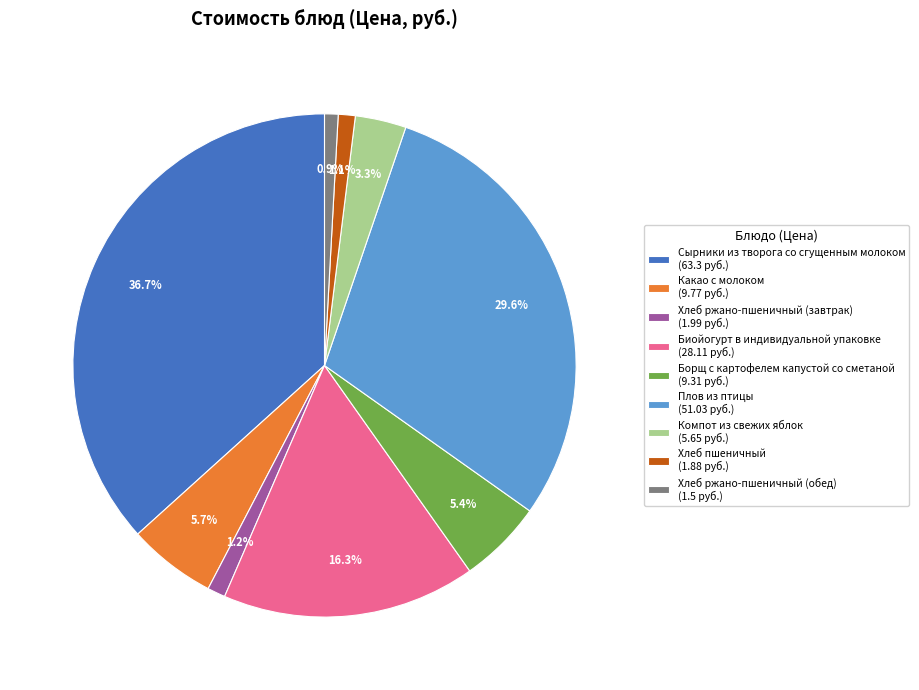

To the nearest percent, what is the average slice percentage?

11%